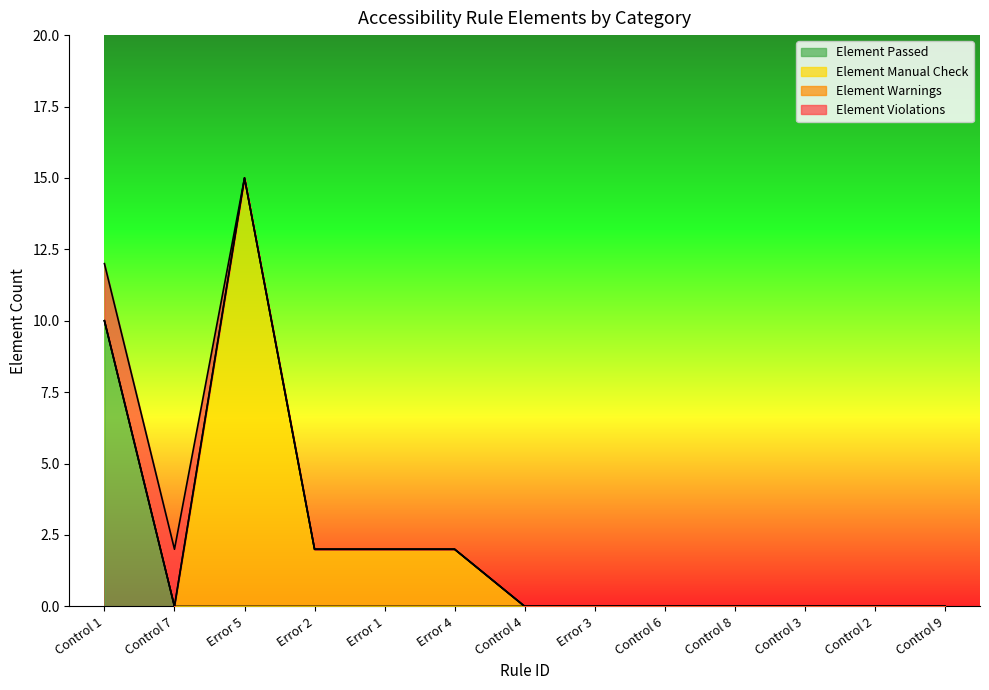

Which series has the largest total across all categories?

Element Manual Check